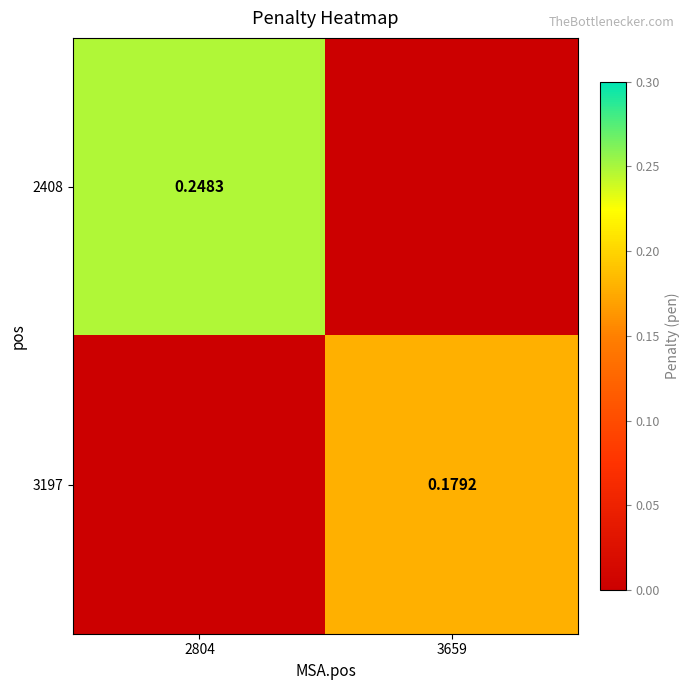

Is the value of 3197 at 3659 greater than the value of 2408 at 2804?

No